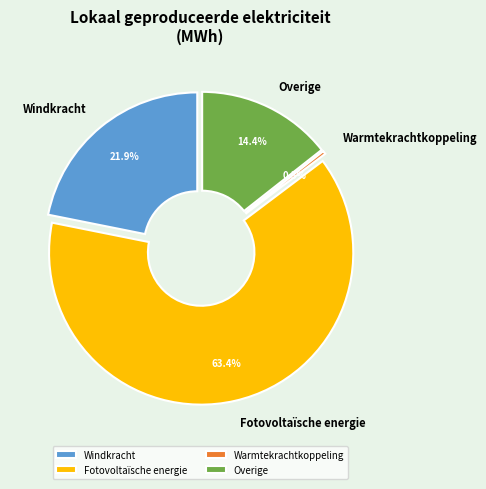

Rank the categories by value from lowest to highest.

Warmtekrachtkoppeling, Overige, Windkracht, Fotovoltaïsche energie